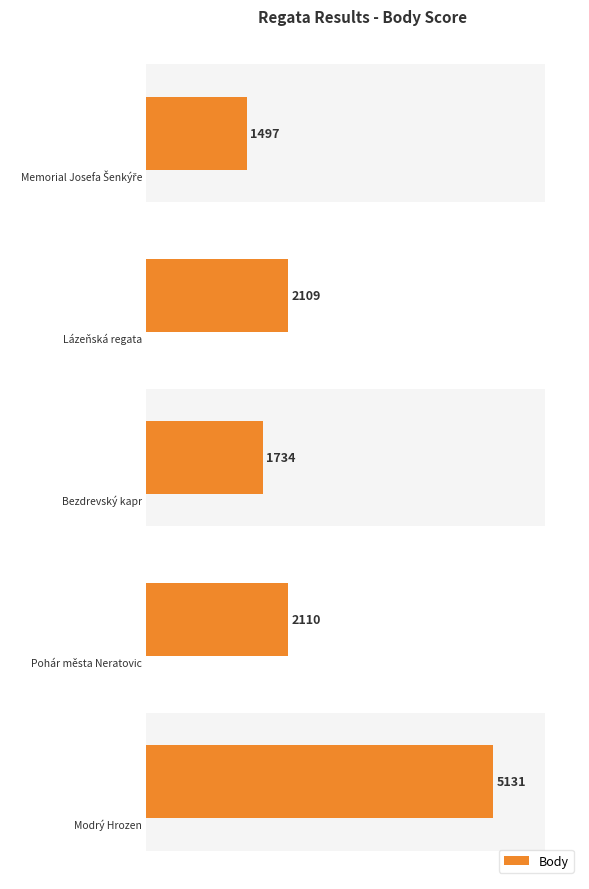

What is the ratio of the value at 1 to the value at 0?

1.4